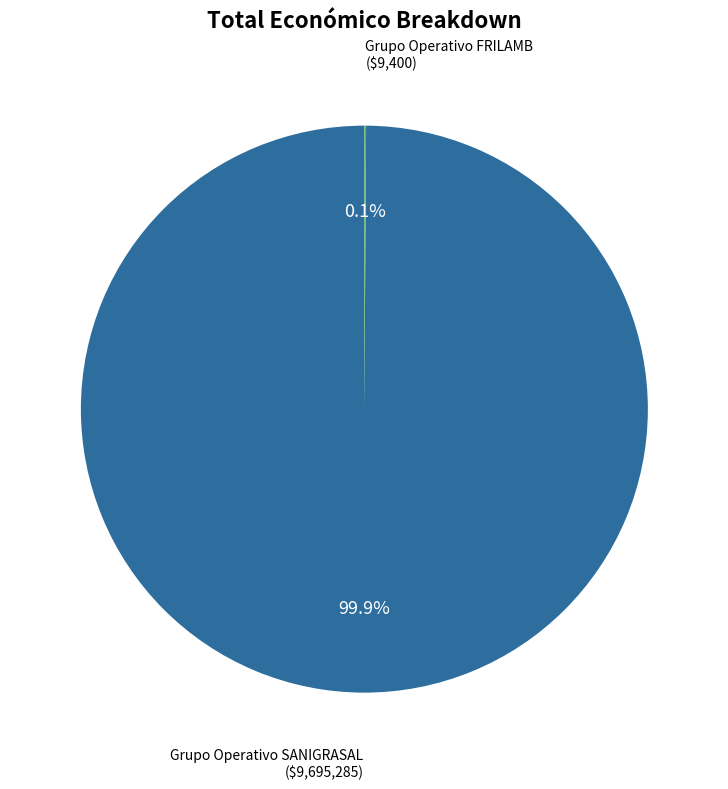

Is there any slice that represents more than half of the pie?

Yes